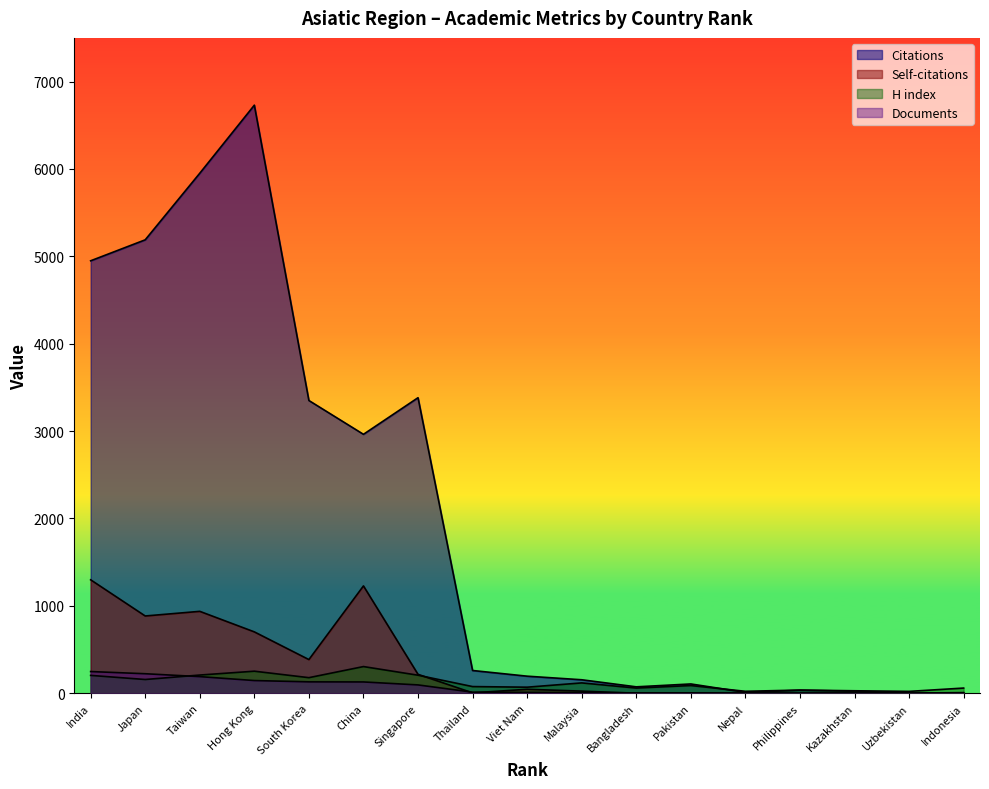

Does the chart have visible grid lines?

No